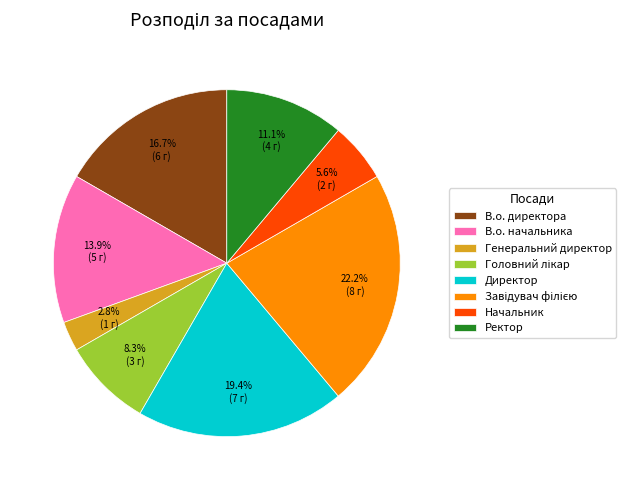

Do В.о. начальника and Ректор together represent more than half of the pie?

No